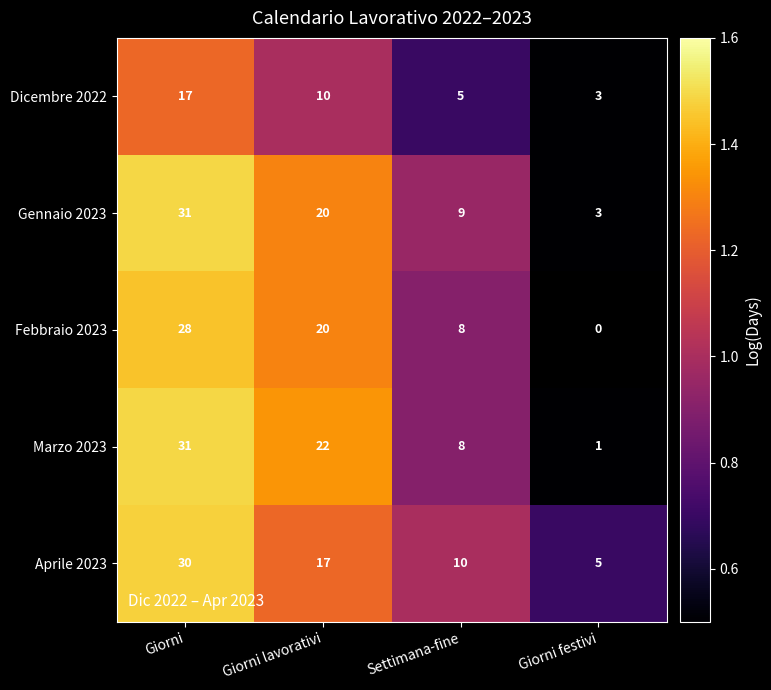

Is the value of Aprile 2023 at Giorni greater than the value of Gennaio 2023 at Giorni festivi?

Yes